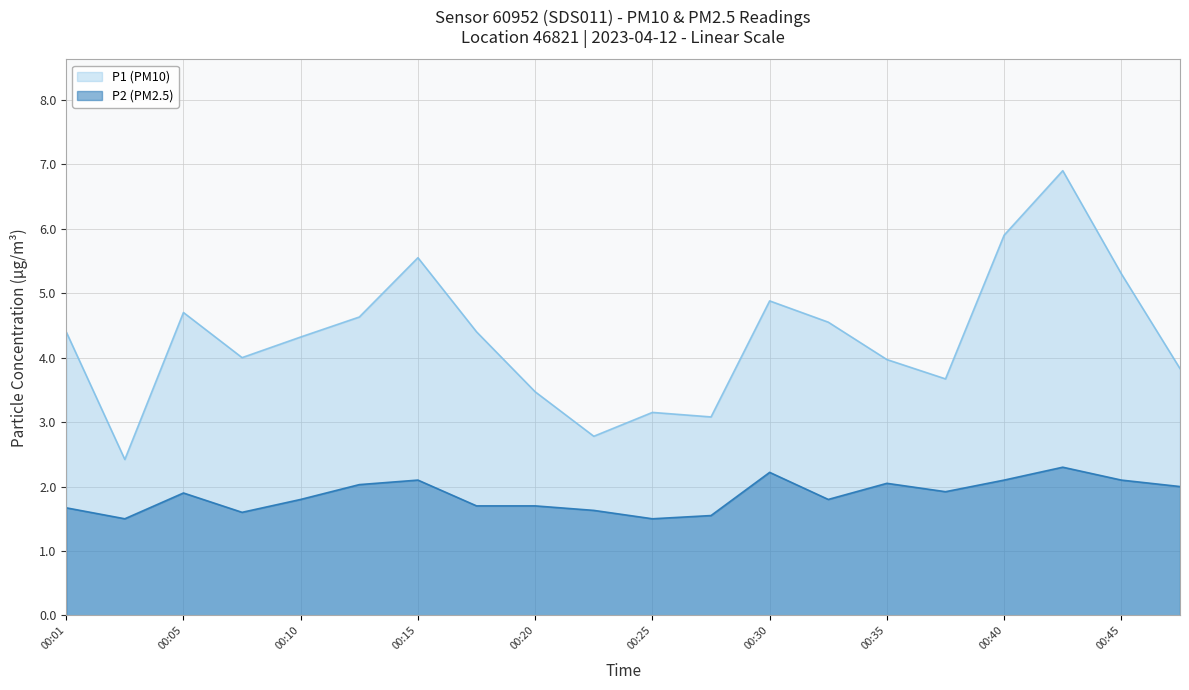

The P2 (PM2.5) series shows 1.1 at 00:35. True or false?

False